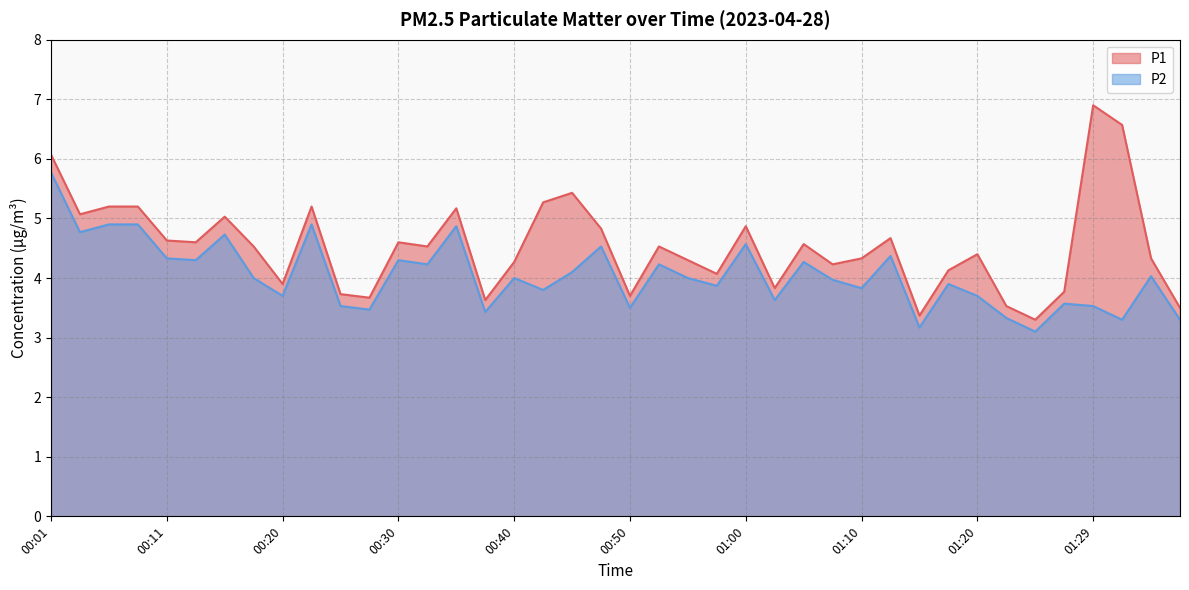

List the series in order of their peak value, lowest first.

P2, P1